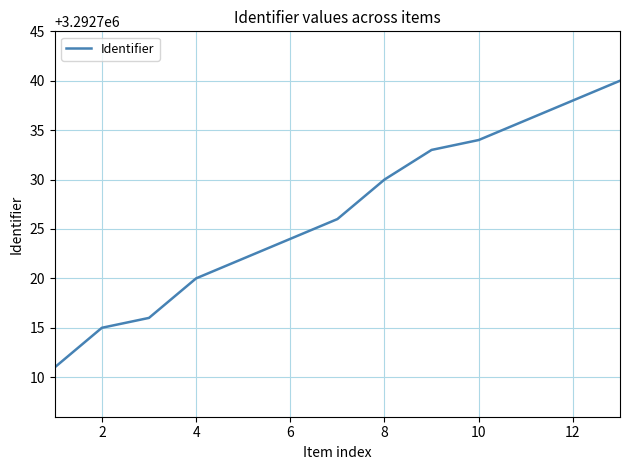

What is the smallest value displayed?

3292711